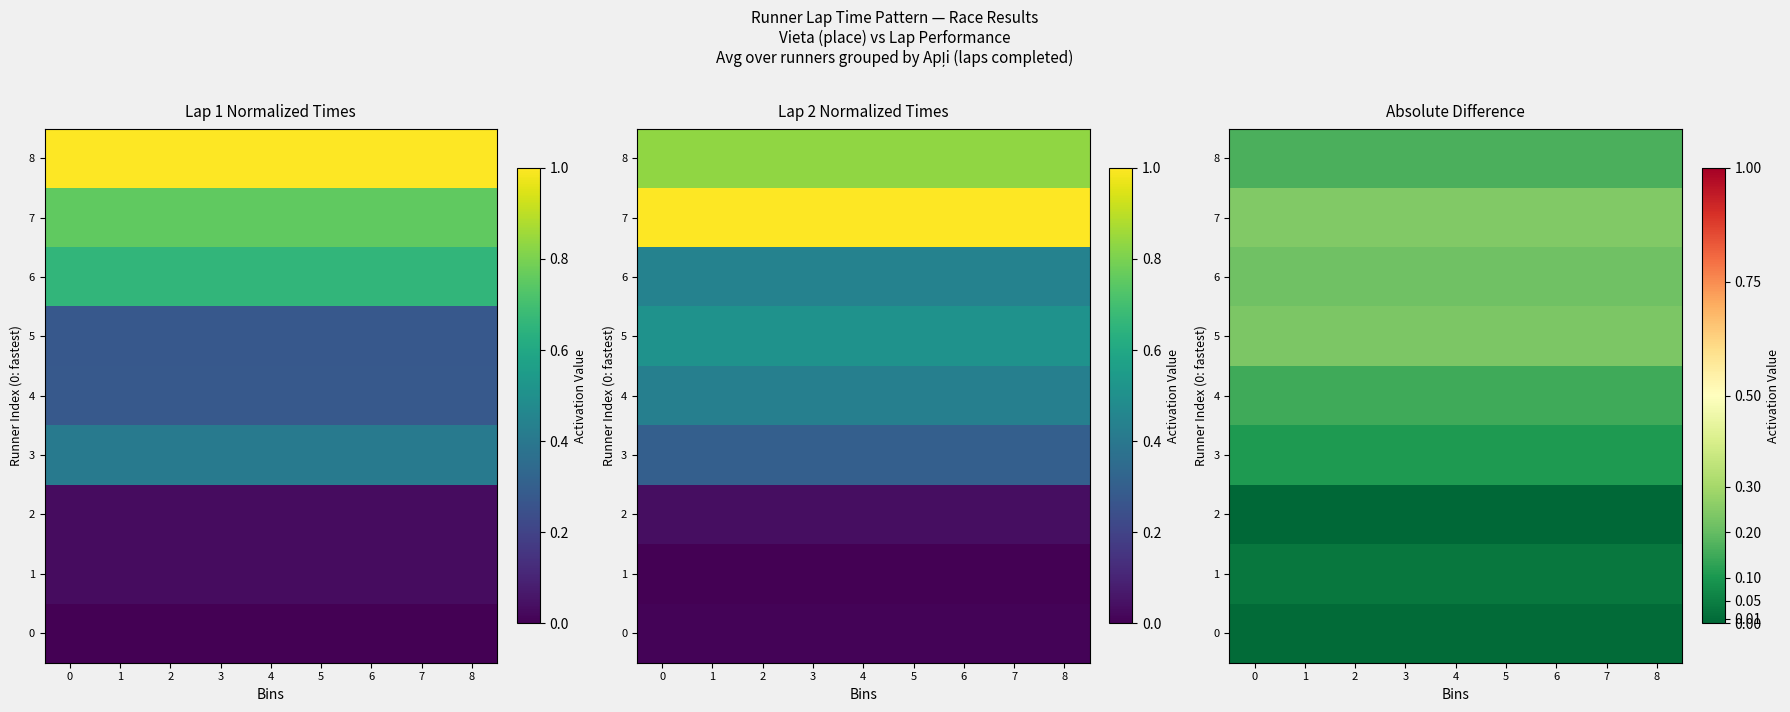

Count the number of categories in the chart.

9